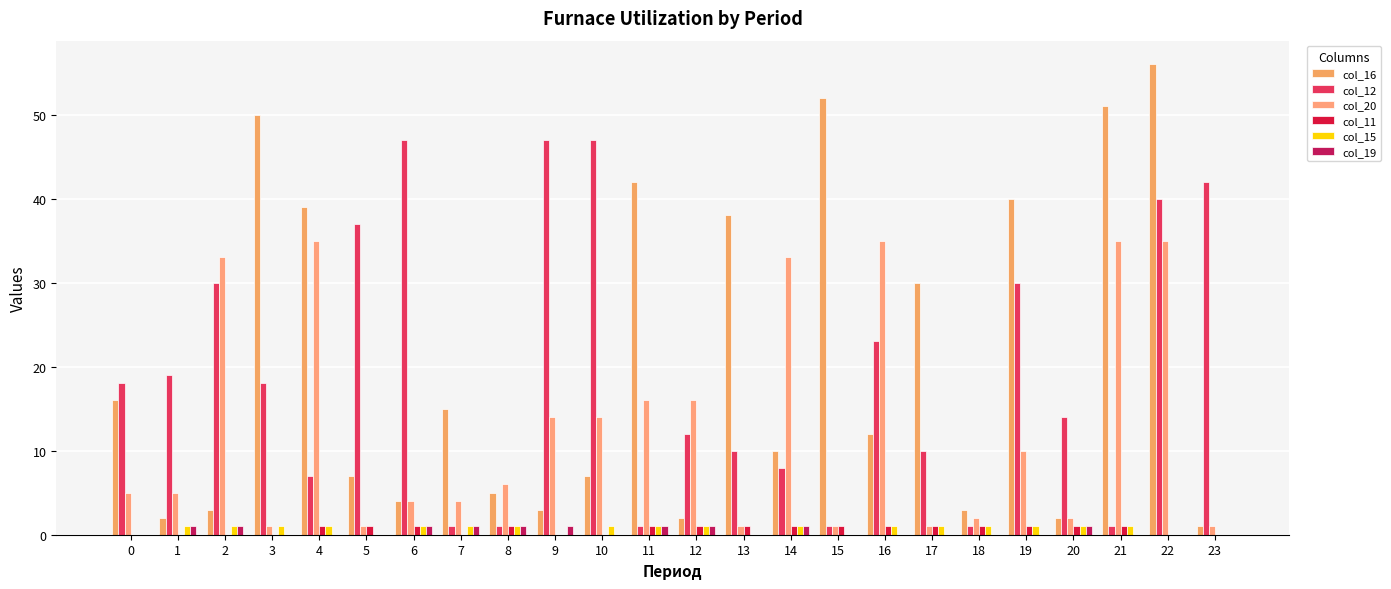

What is the difference between the maximum and minimum values in the col_20 series?

34